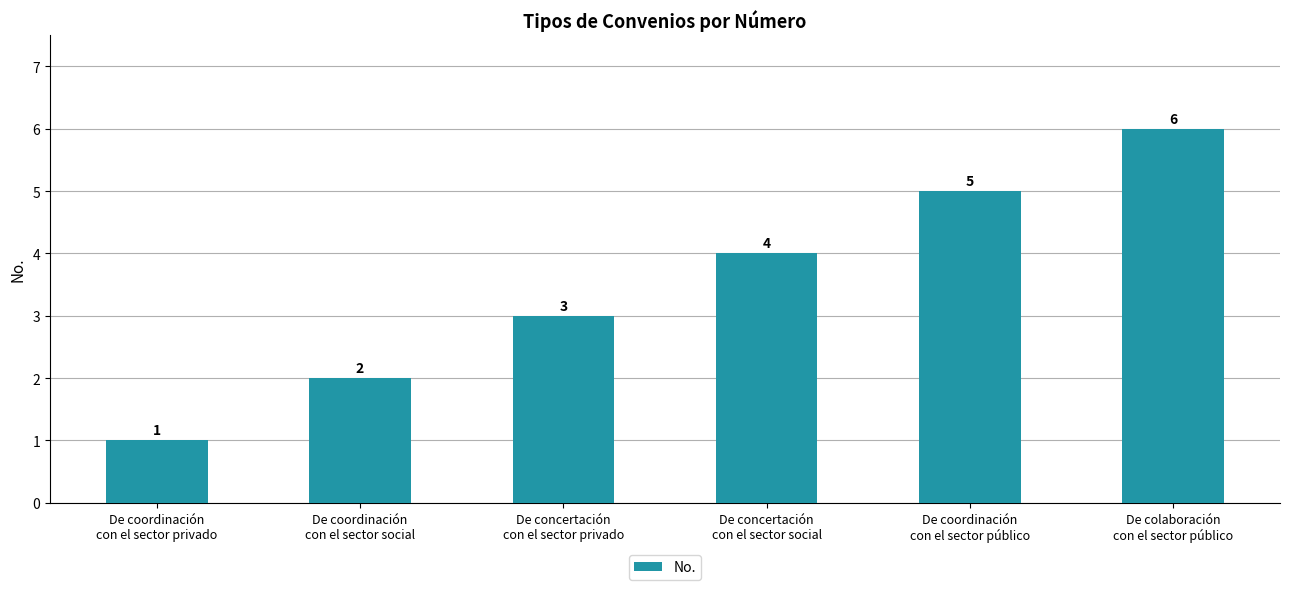

Reading left to right, what are all the values shown in this chart?

De coordinación
con el sector privado=1	De coordinación
con el sector social=2	De concertación
con el sector privado=3	De concertación
con el sector social=4	De coordinación
con el sector público=5	De colaboración
con el sector público=6